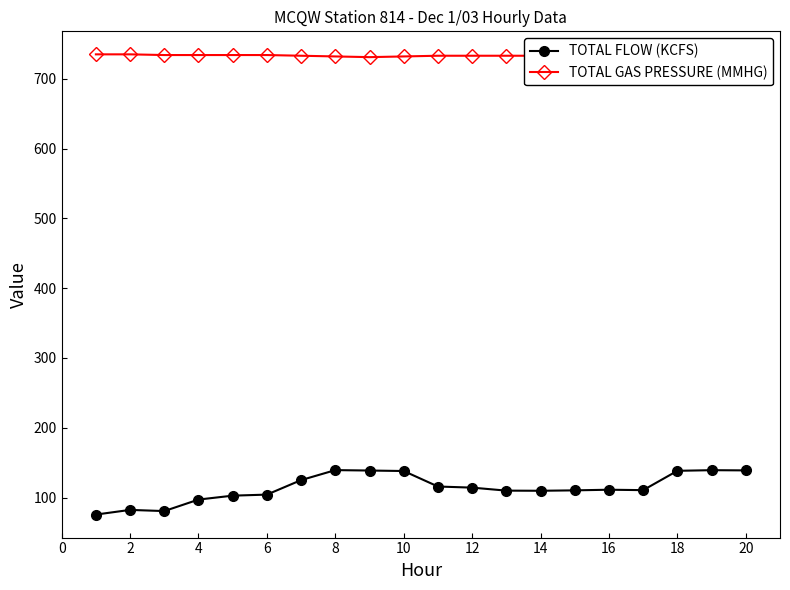

What is the highest value of the TOTAL FLOW (KCFS) series?

139.3